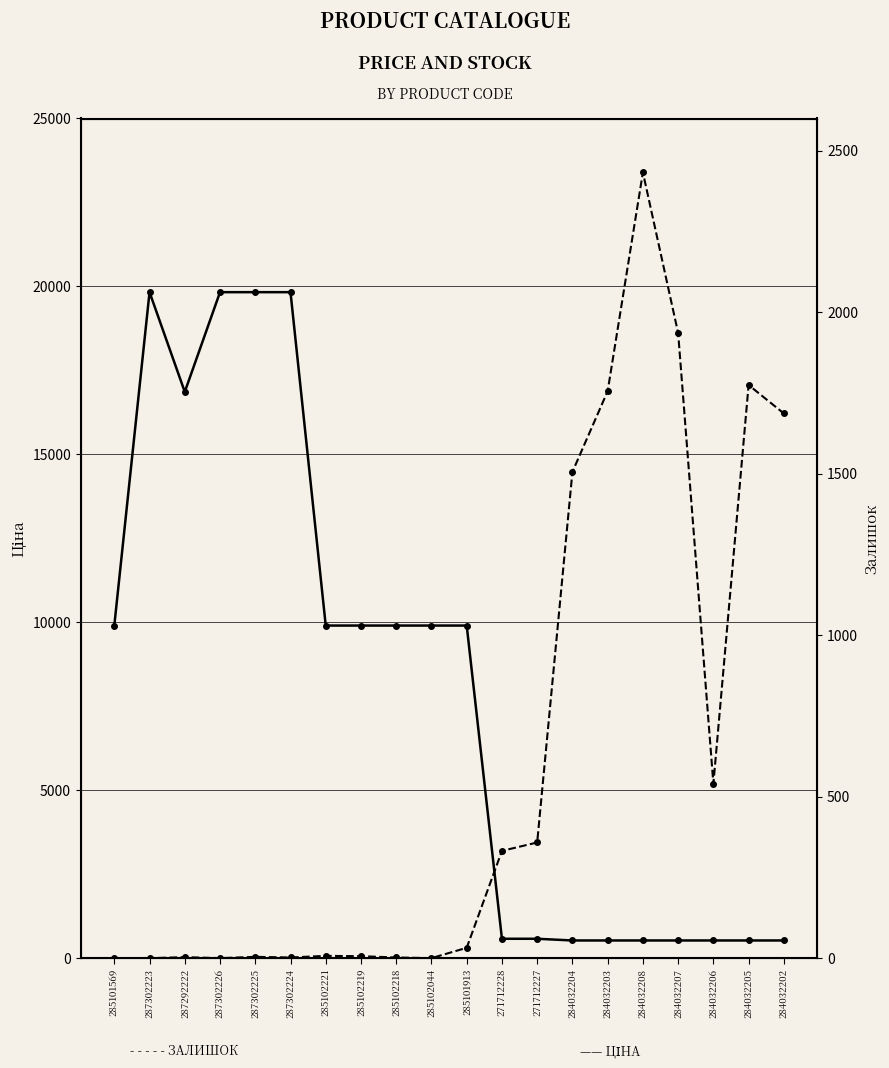

Is the value of Ціна at 284032206 greater than the value of Залишок at 284032204?

No